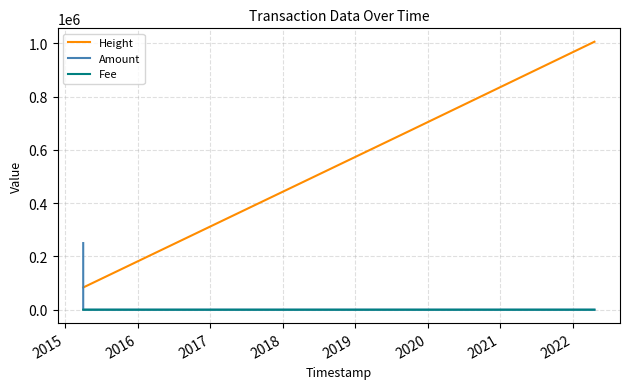

Which series has the largest total across all categories?

Height